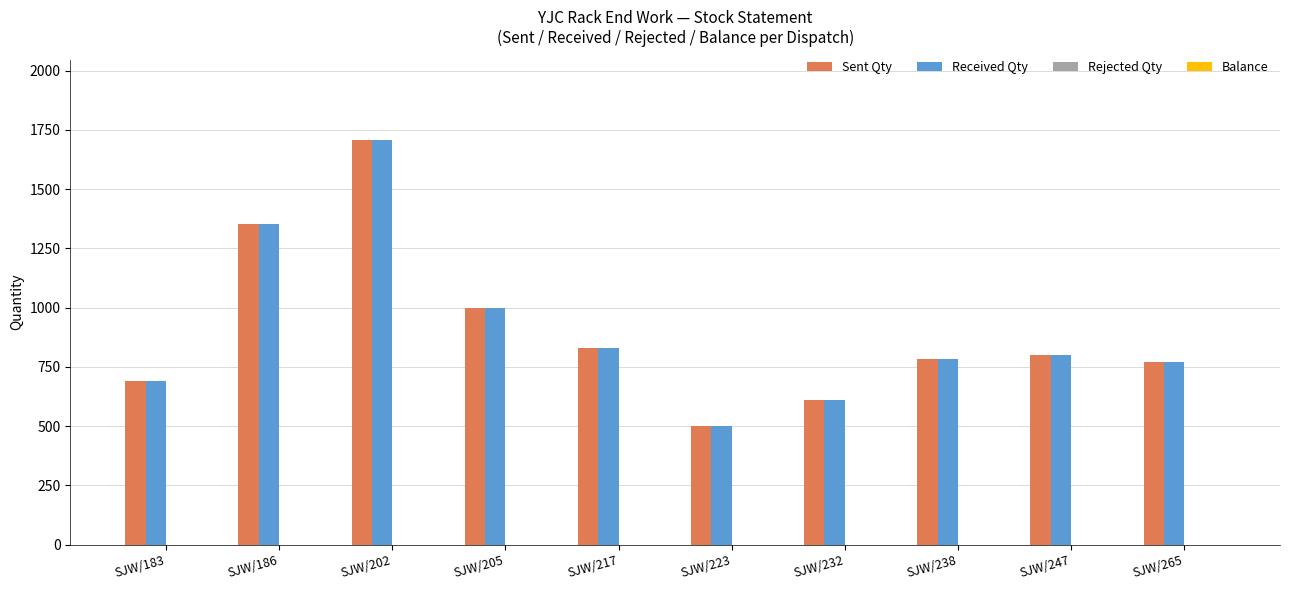

Where is Received Qty nearest to the value 1103?

SJW/205